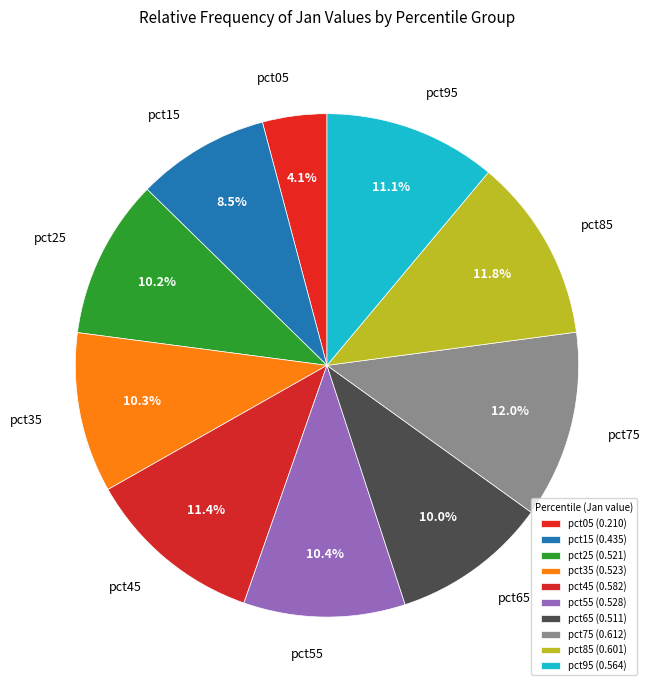

The pct95 slice represents 3% of the pie. True or false?

False